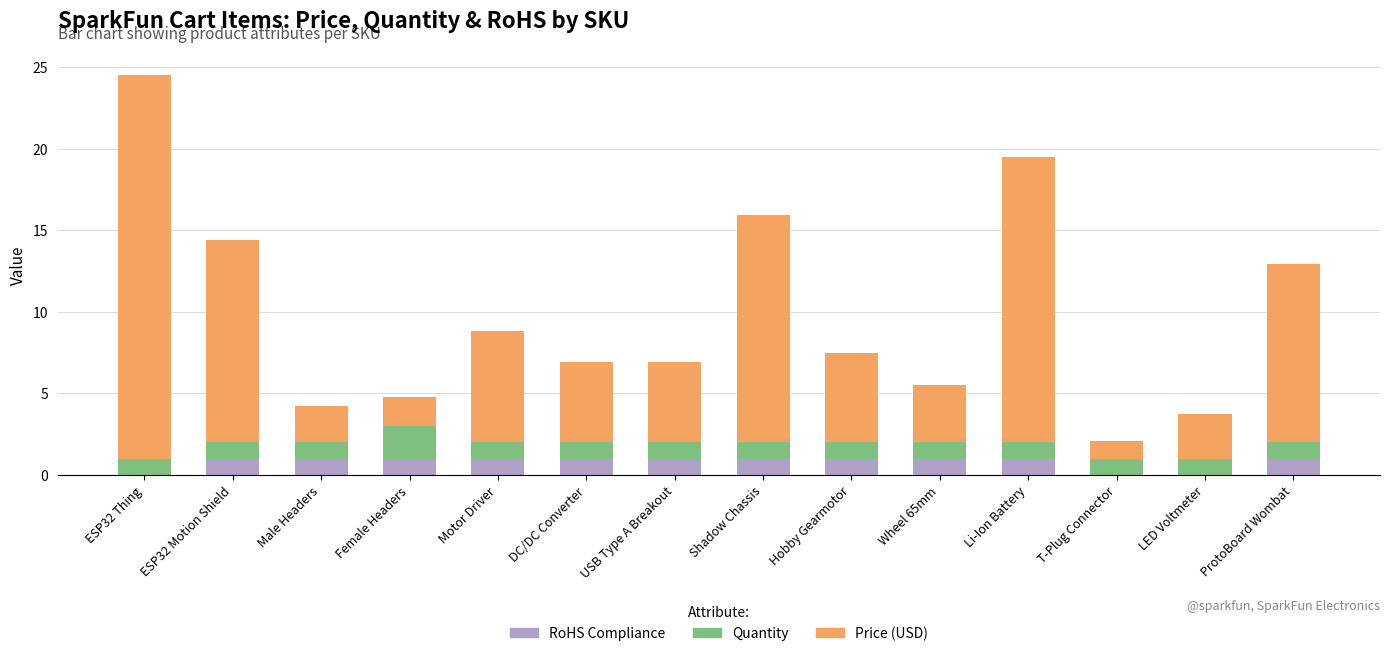

Is it true that RoHS Compliance equals 1.0 at Hobby Gearmotor?

True